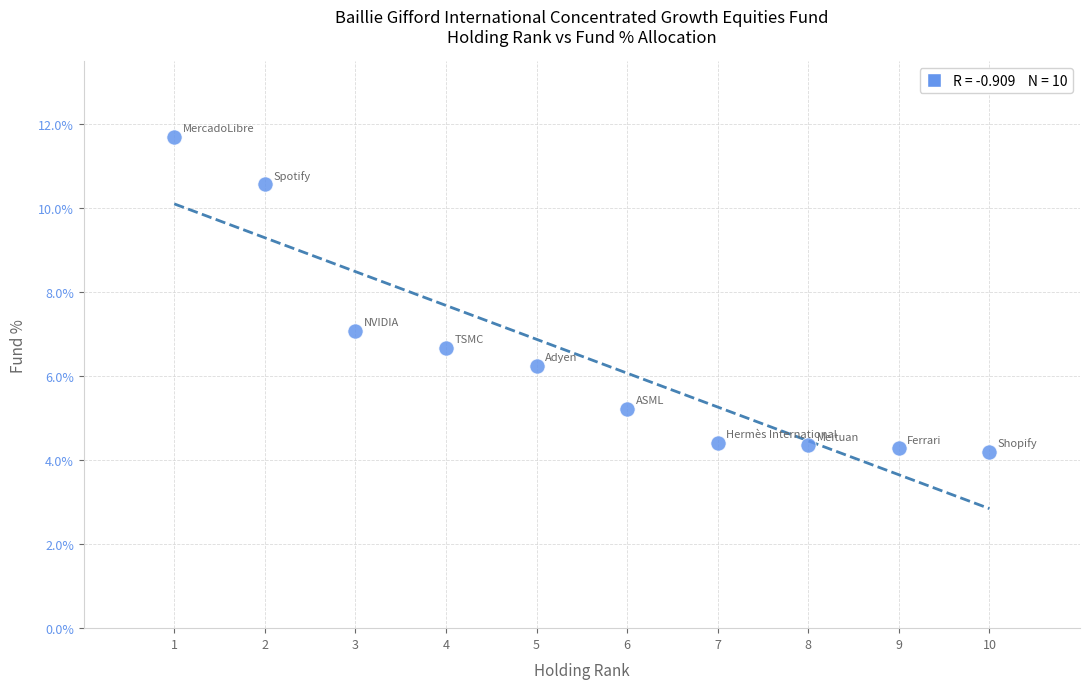

What is the range of X values (max minus min)?

9.0